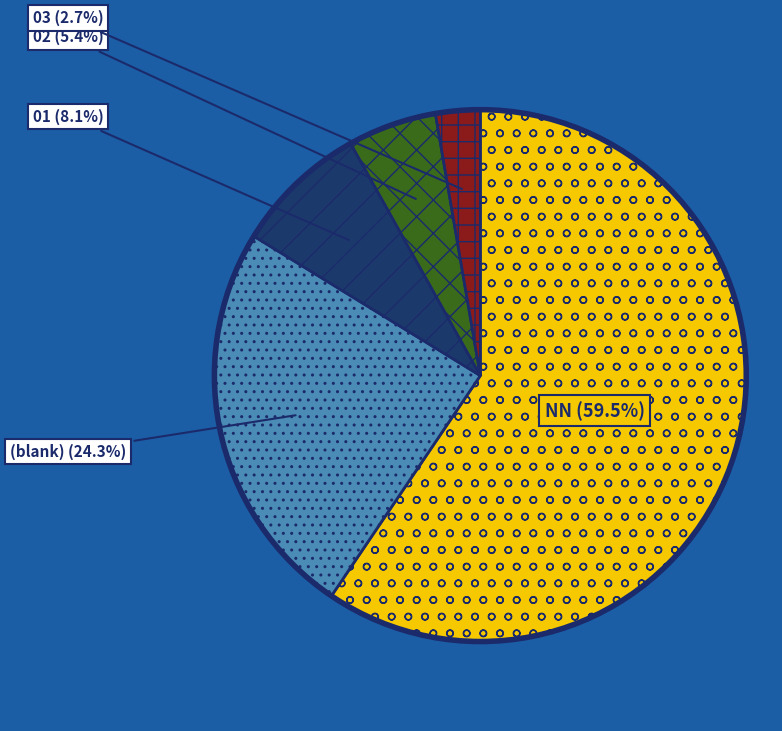

To the nearest percent, what portion does 02 represent?

5%